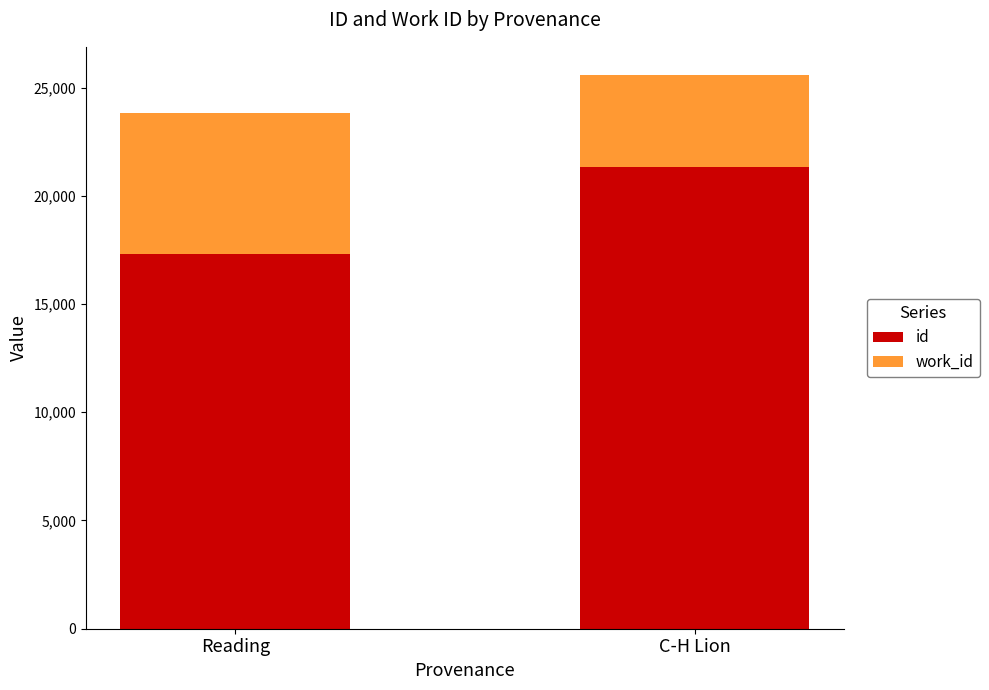

Are the bars horizontal?

No